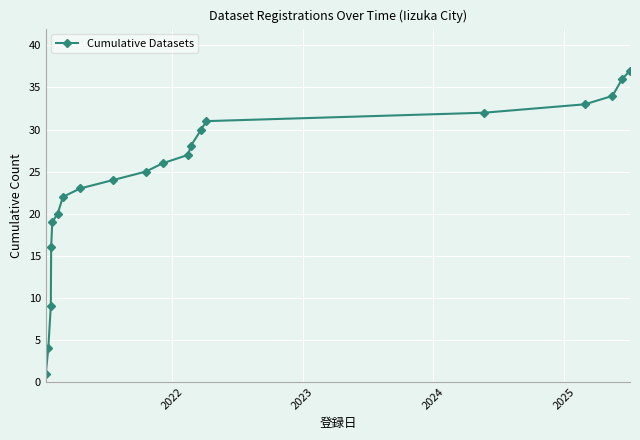

True or false: the data has more than 0 interior local peaks.

False